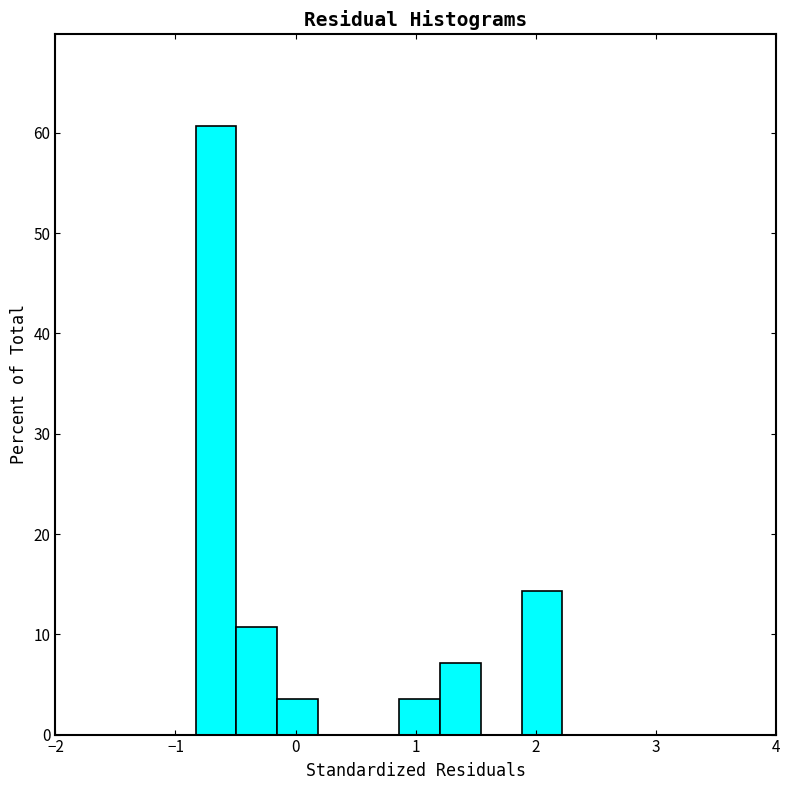

Around what value on the x-axis is the tallest bar? Give the approximate position of its centre, as read against the axis.

-0.7